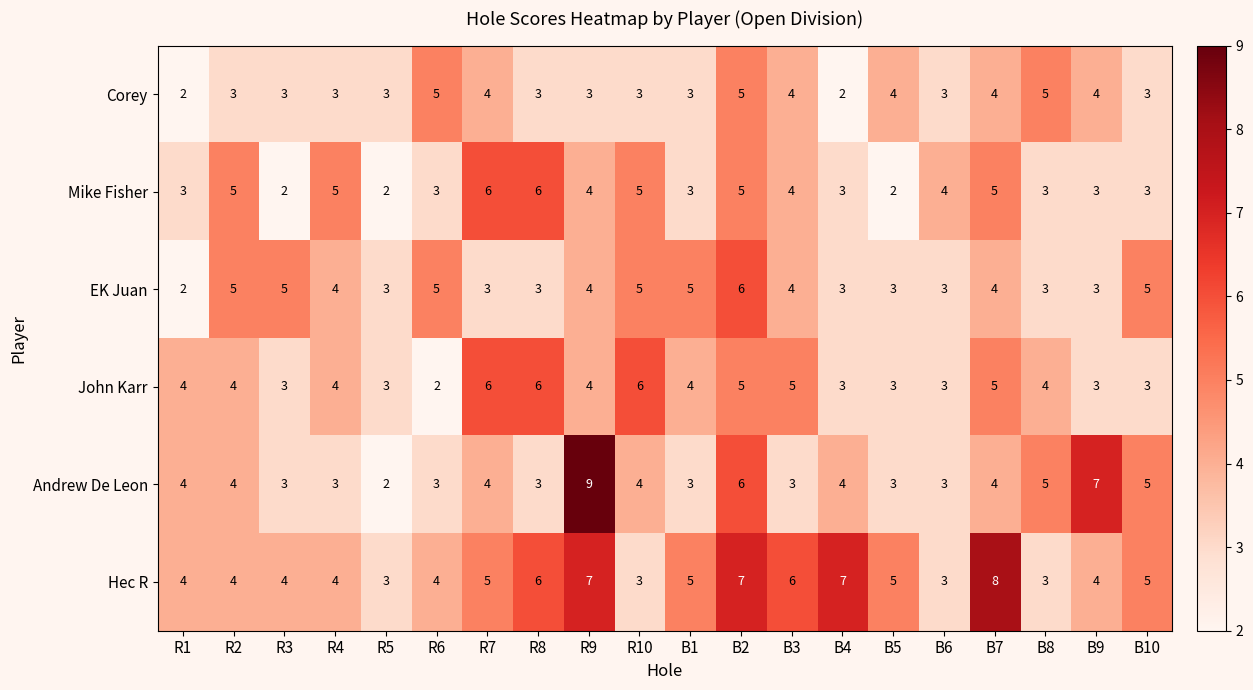

Is it true that John Karr equals 9 at R10?

False